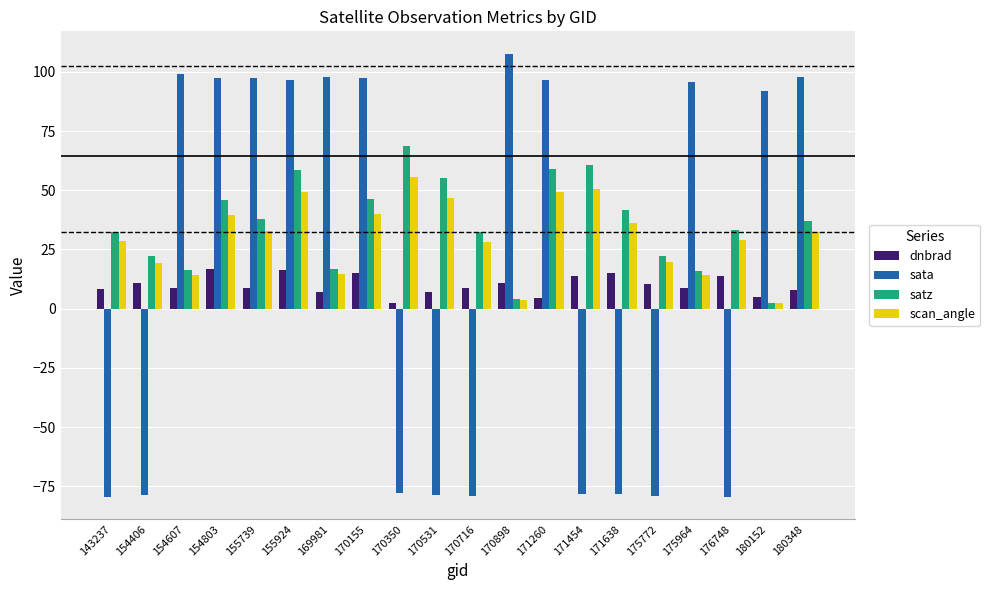

How many categories are shown in the chart?

20